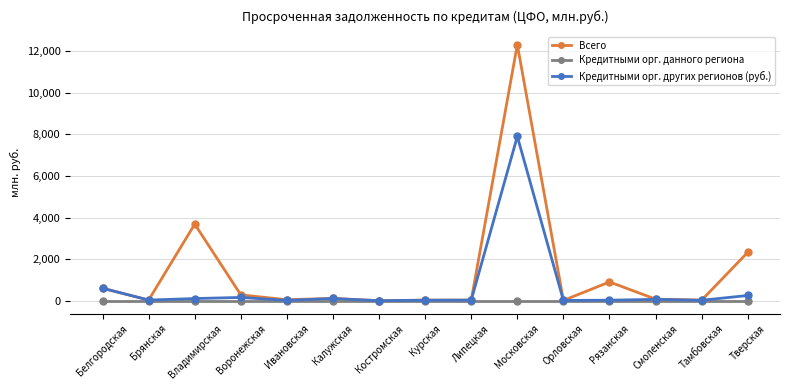

At which category is the sum across all series the highest?

Московская